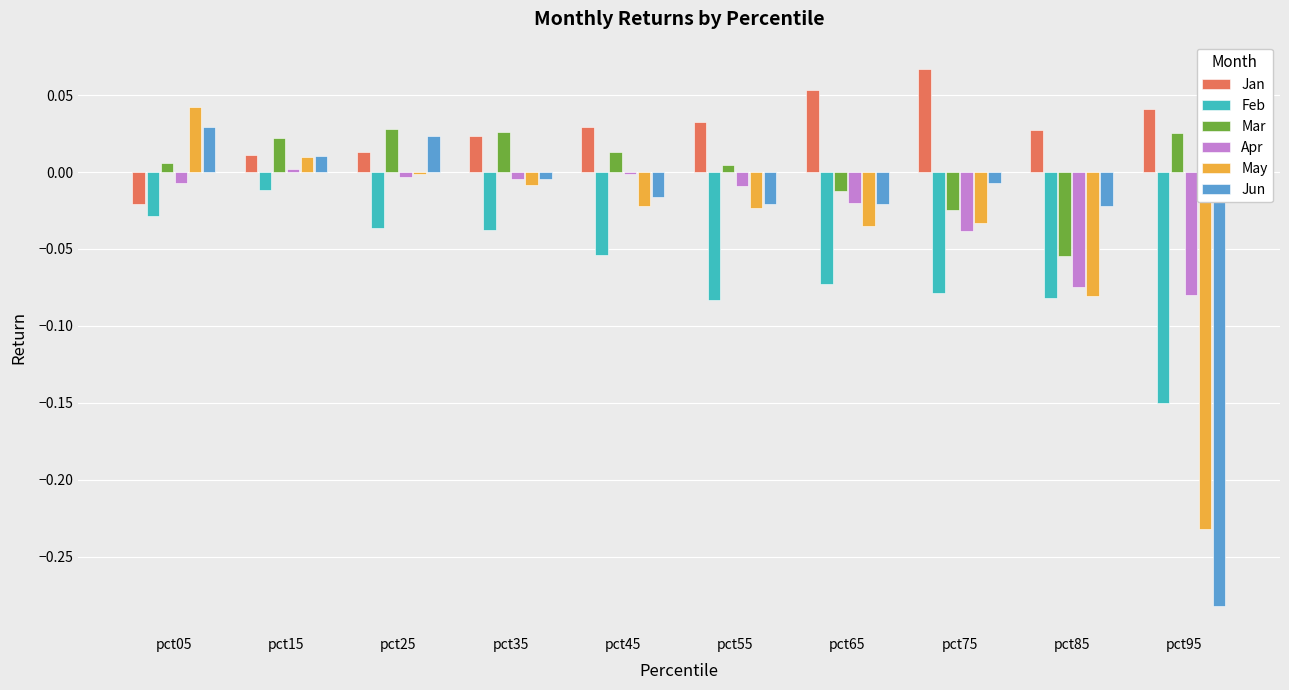

Which series has the widest spread of values?

Jun